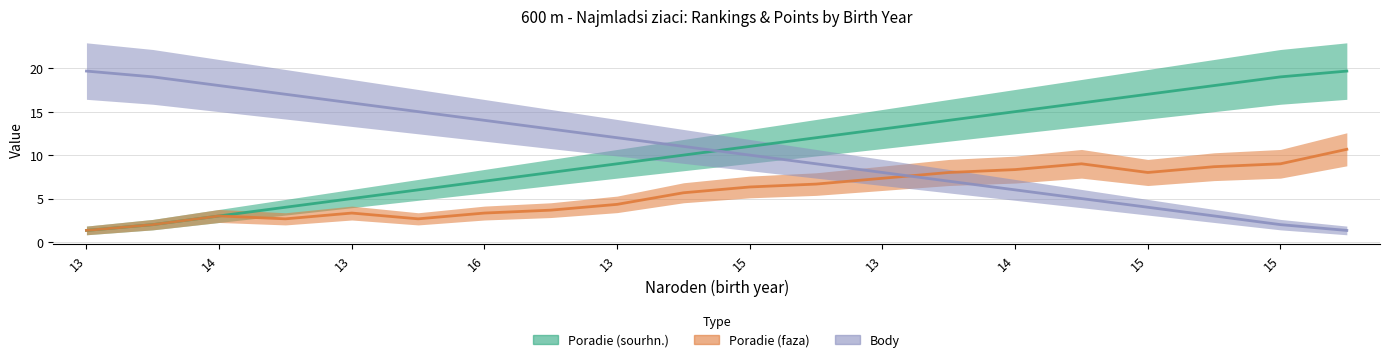

Which series changed the most between 13 and 15?

Poradie (sourhn.)